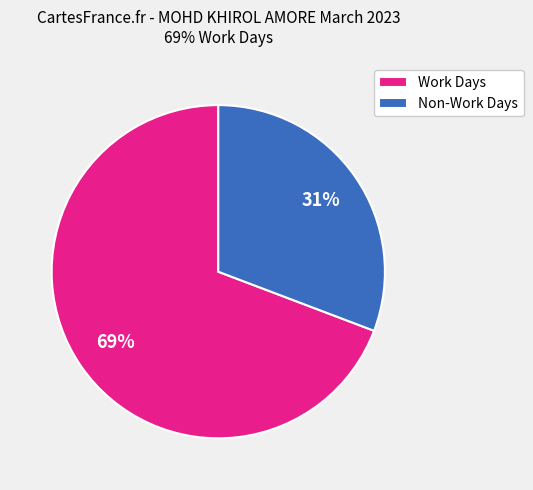

Does any single category account for the majority?

Yes